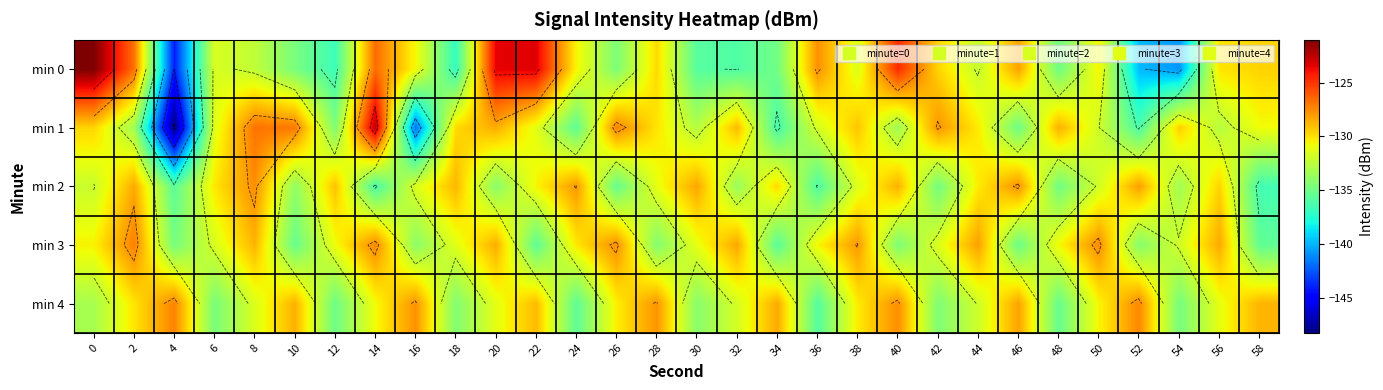

What is the difference between the highest and lowest values at 54?

11.3